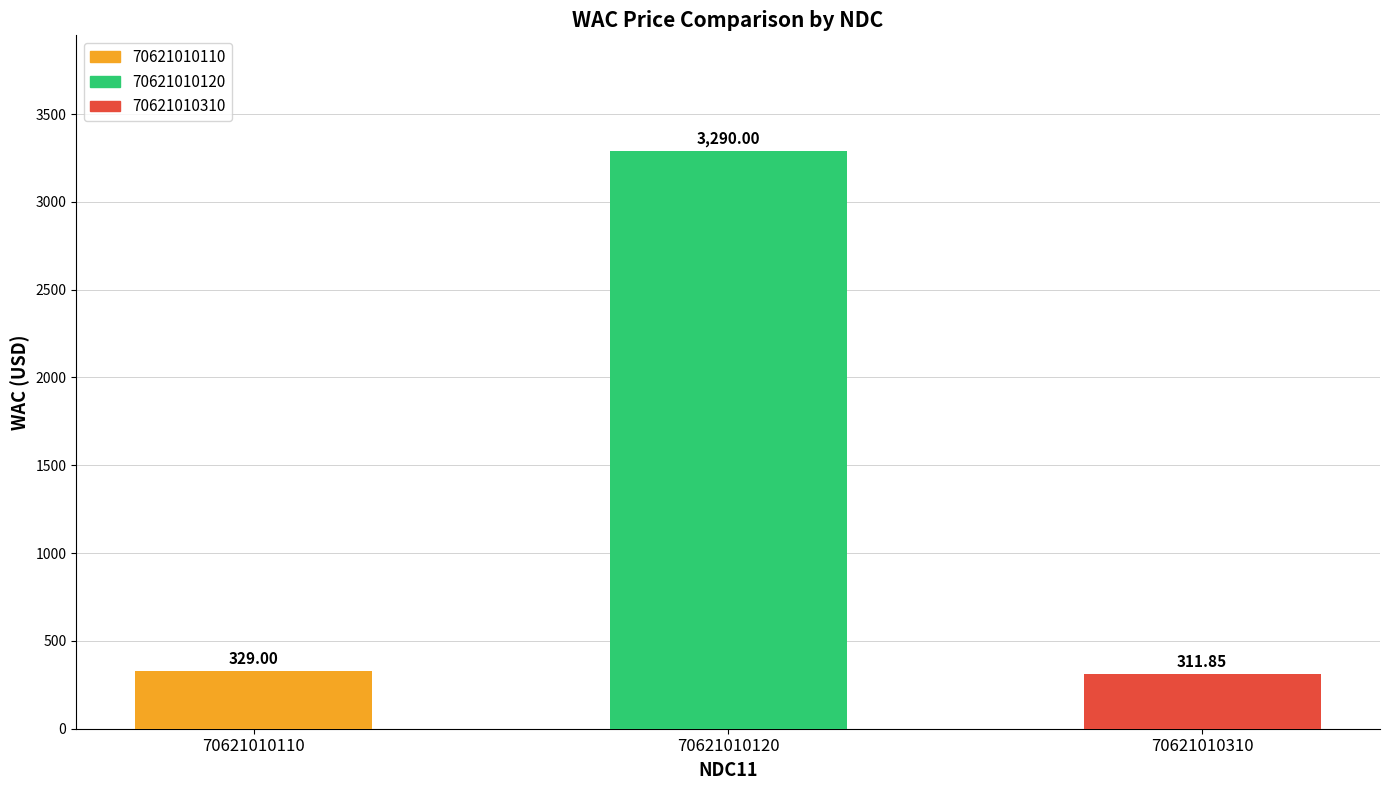

What is the smallest value displayed?

311.9